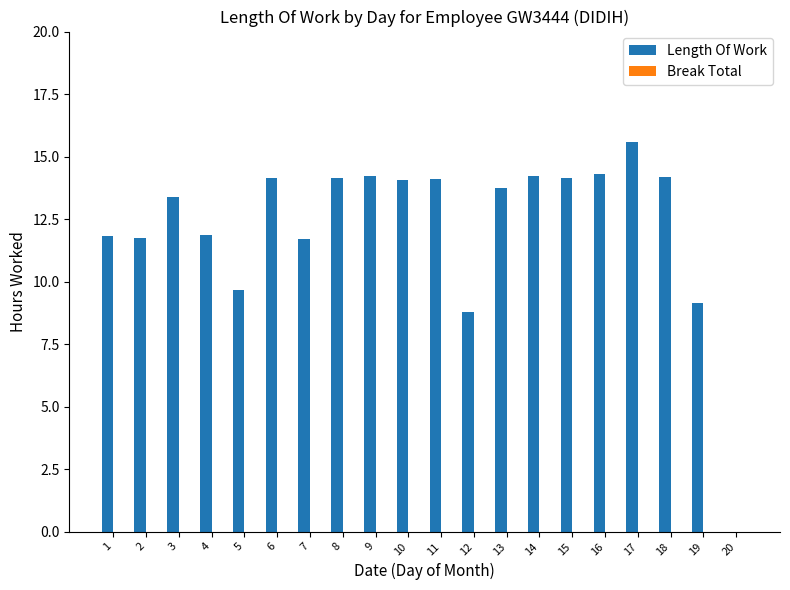

Which category has the highest value across all series?

17